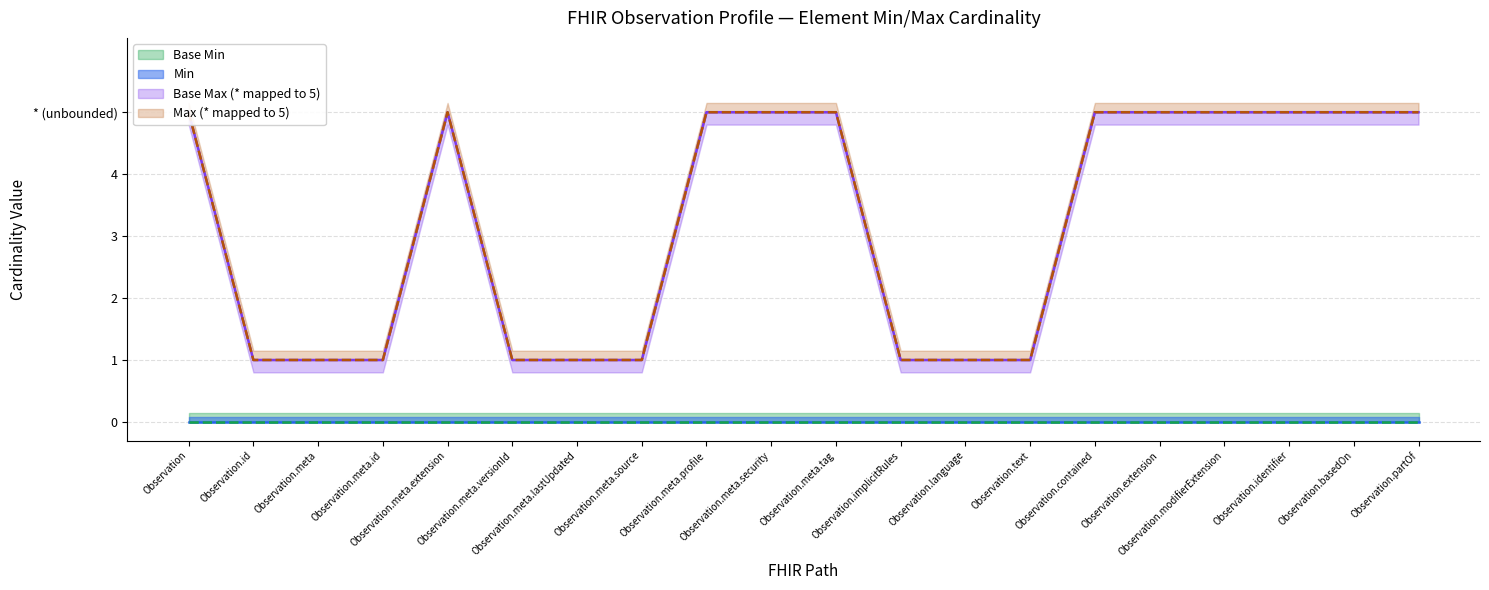

True or false: Max (numeric) has a value of 7 at Observation.

False